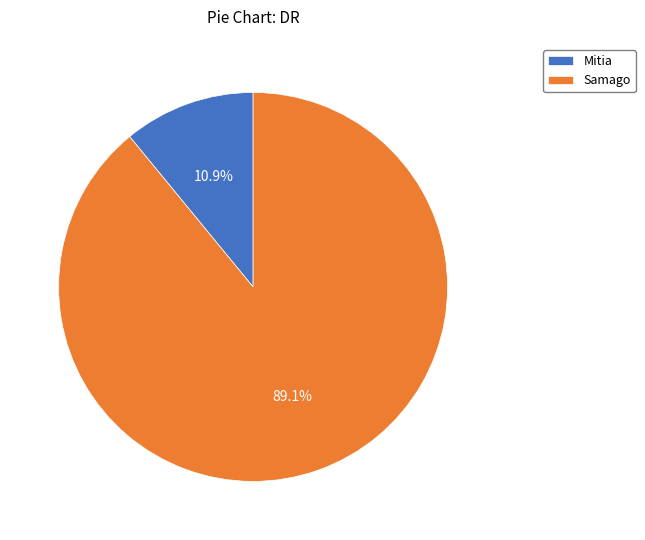

What percentage is the Mitia slice, to the nearest percent?

11%